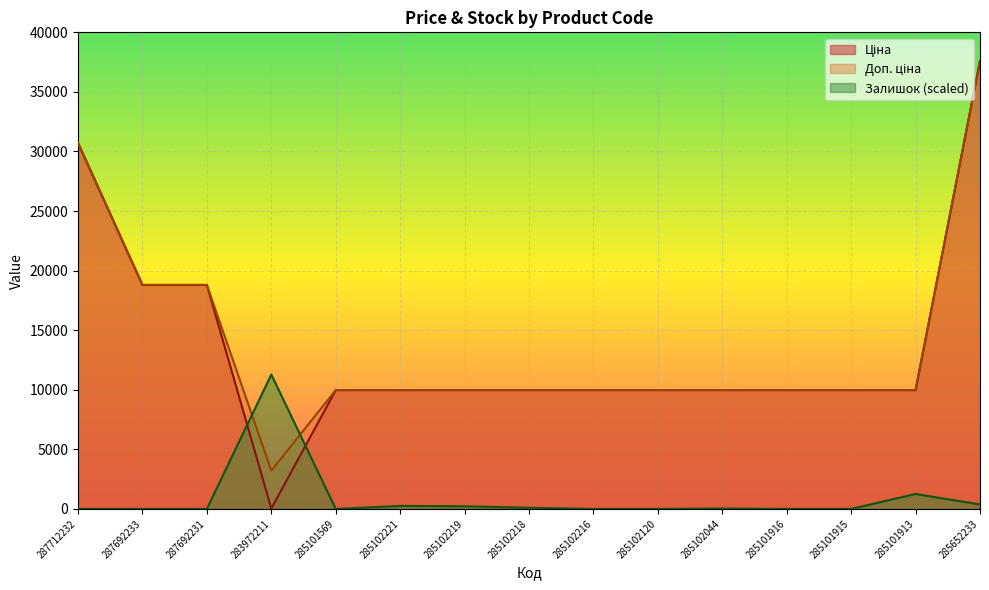

Which category has the lowest value in the Залишок series?

287712232